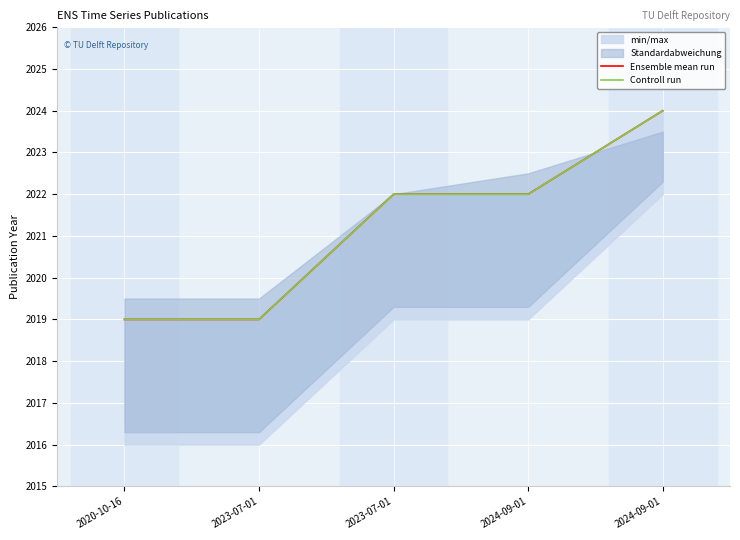

List the series in order of their peak value, highest first.

Ensemble mean run, Controll run